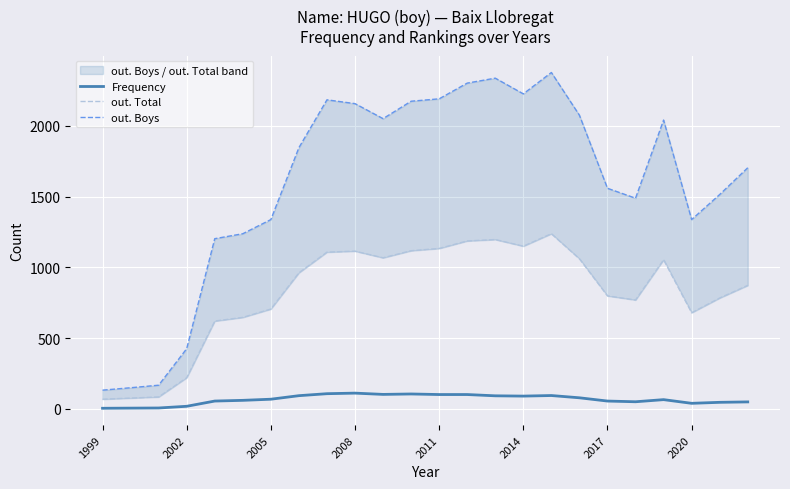

Read the Frequency value at 2020, to the nearest 10.

40